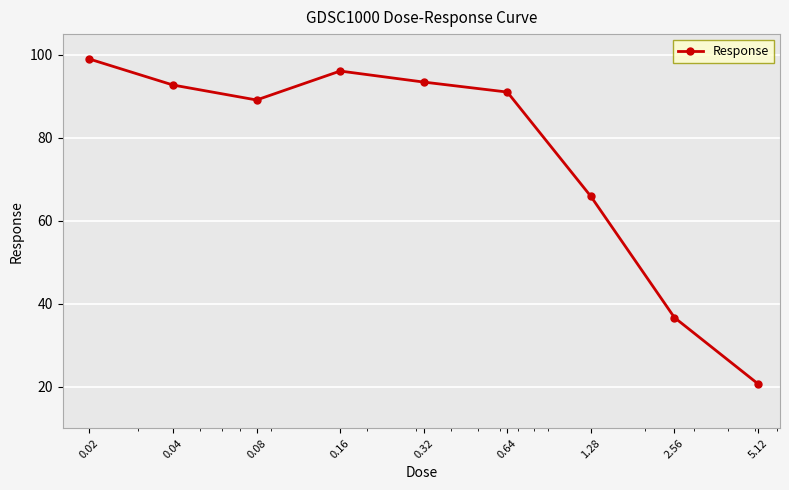

How many interior local peaks (higher than both neighbors) does the data have?

1